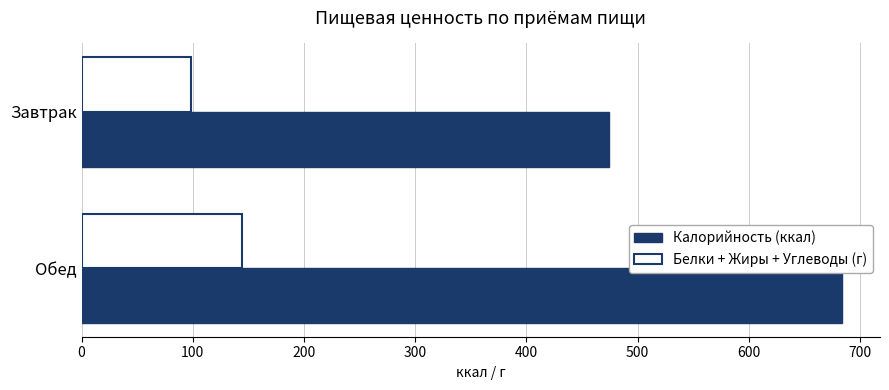

Which series has the largest total across all categories?

Калорийность (ккал)